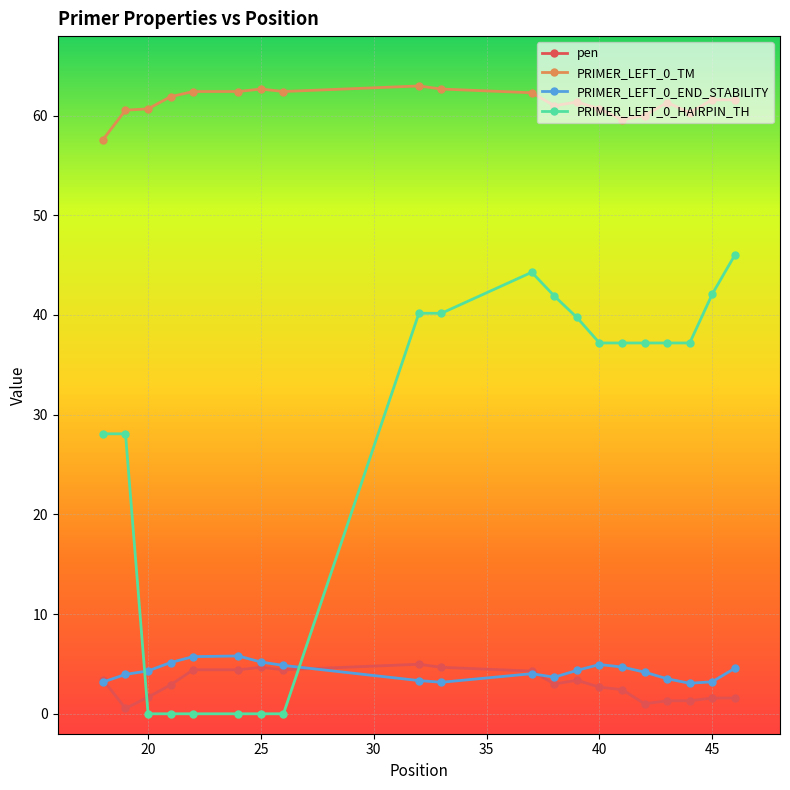

At how many categories does at least one series exceed 21?

20